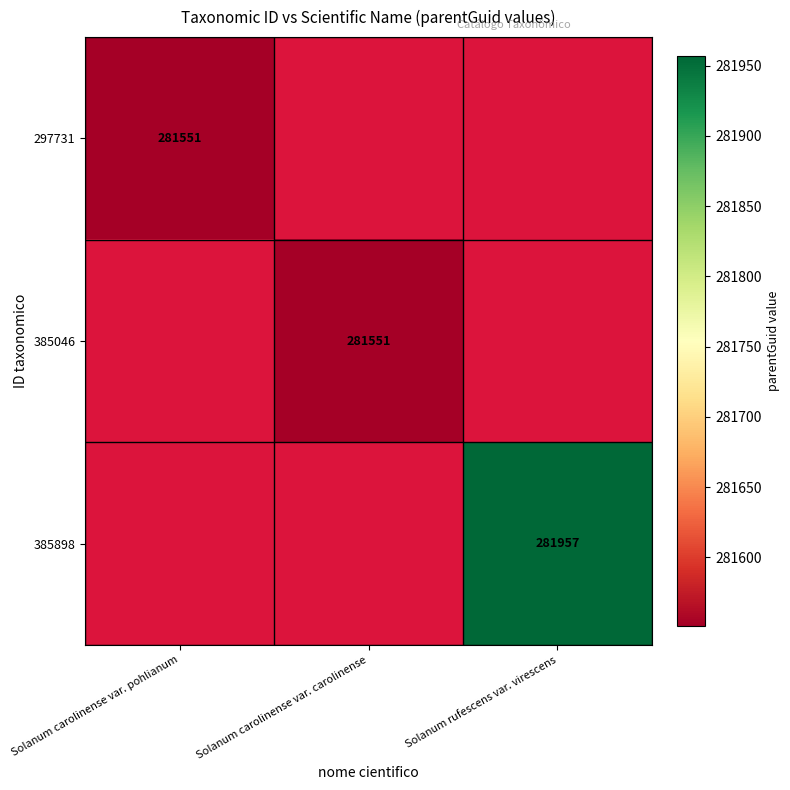

At Solanum carolinense var. pohlianum, list the series in order from smallest to largest.

297731, 385046, 385898